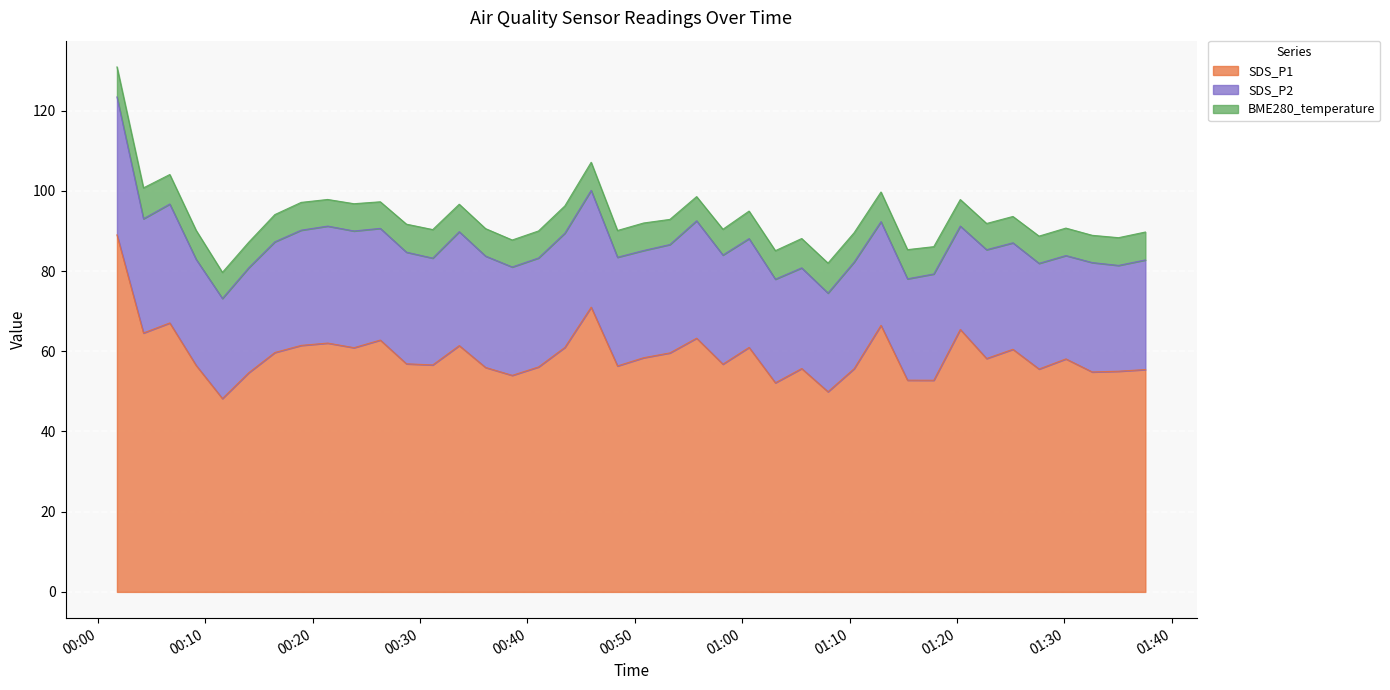

What is the average value of the BME280_temperature series?

6.9